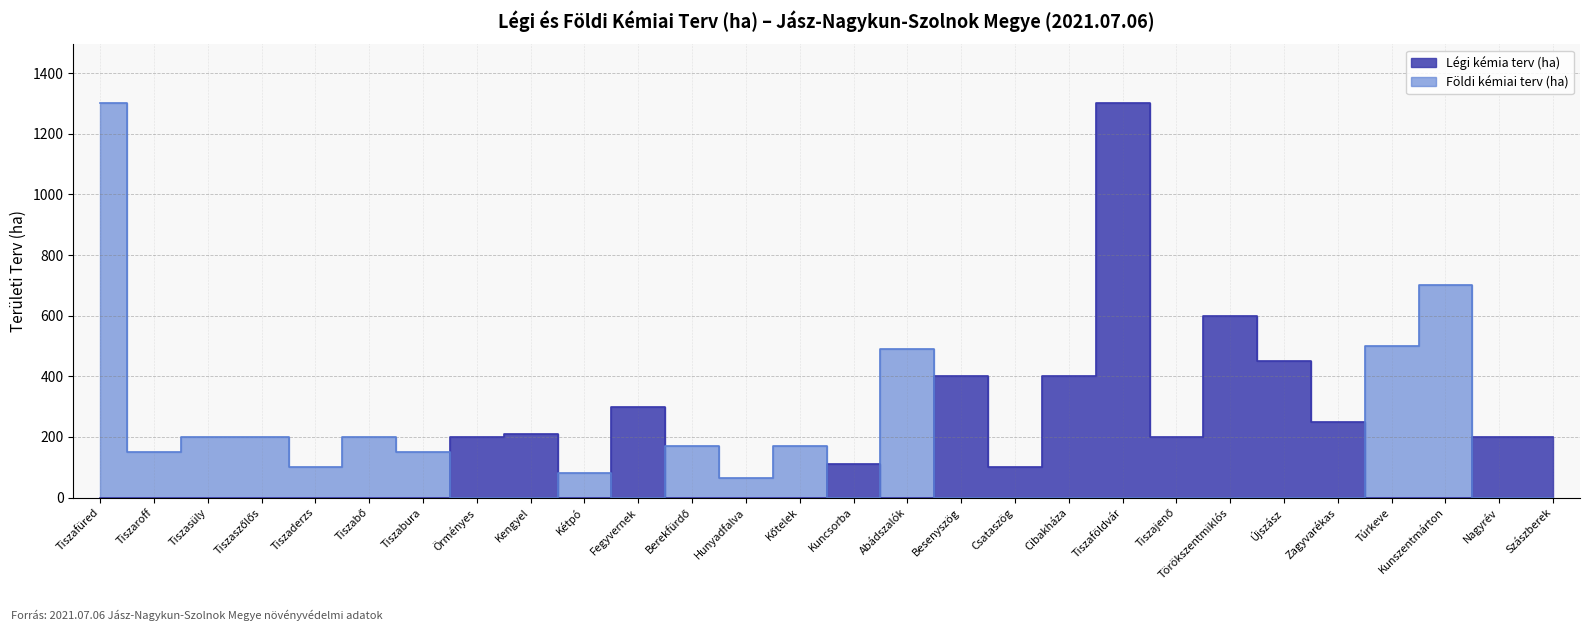

Read the Földi kémiai terv (ha) value at Kunszentmárton.

700